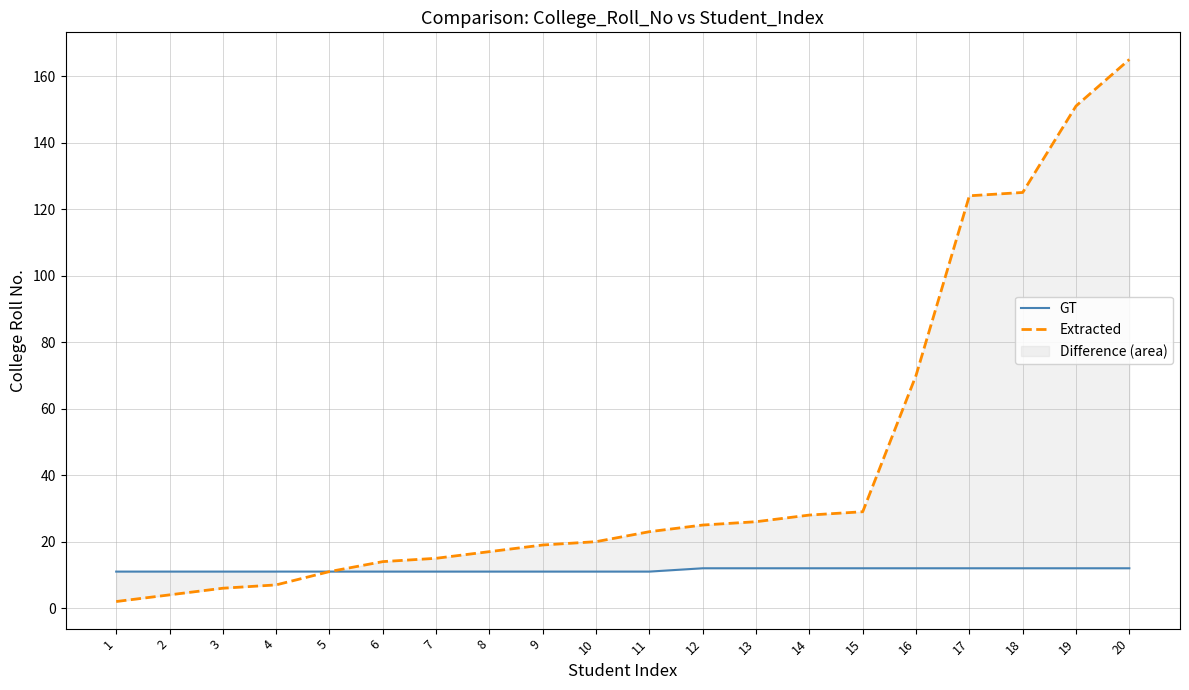

At how many categories does at least one series exceed 155?

1